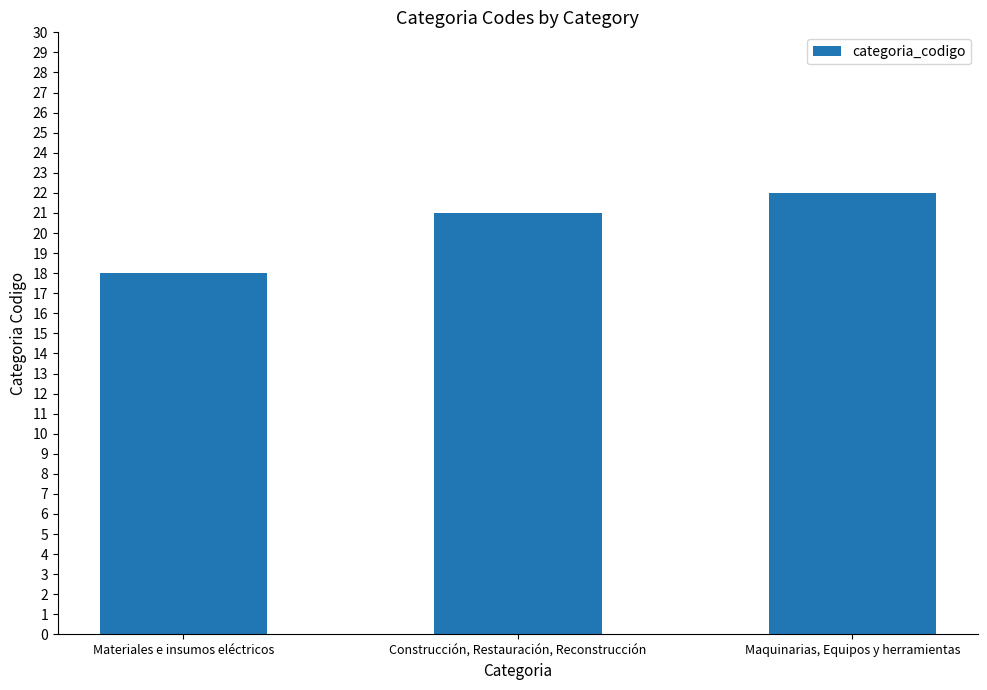

Count the number of categories in the chart.

3